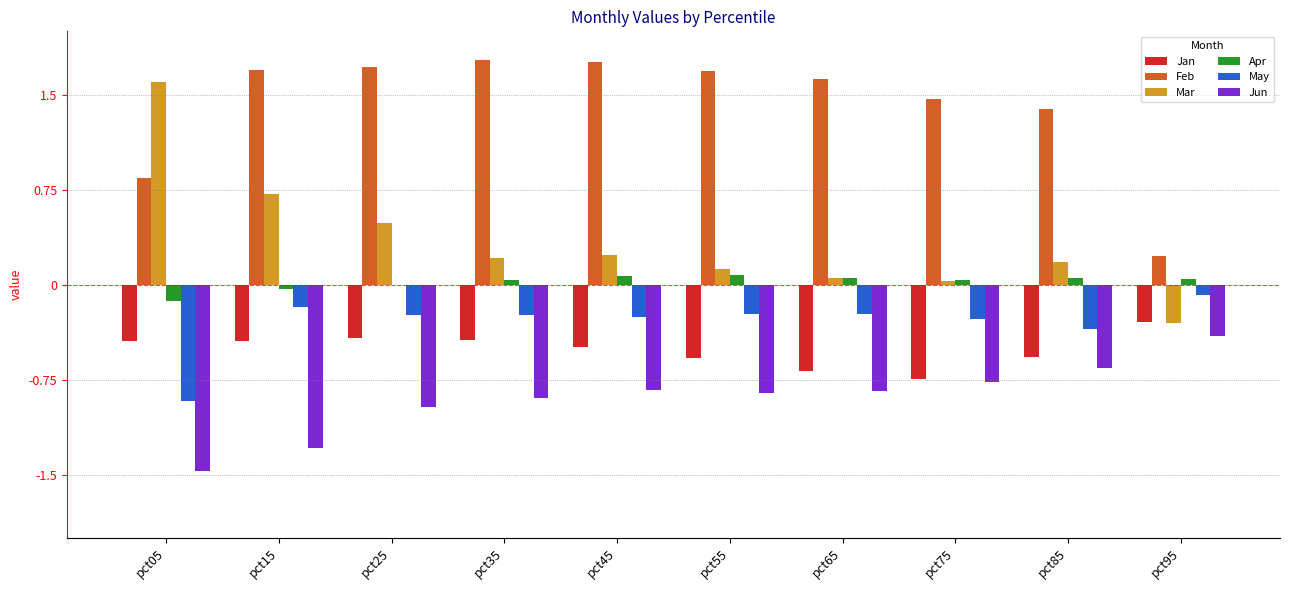

Count the number of categories in the chart.

10